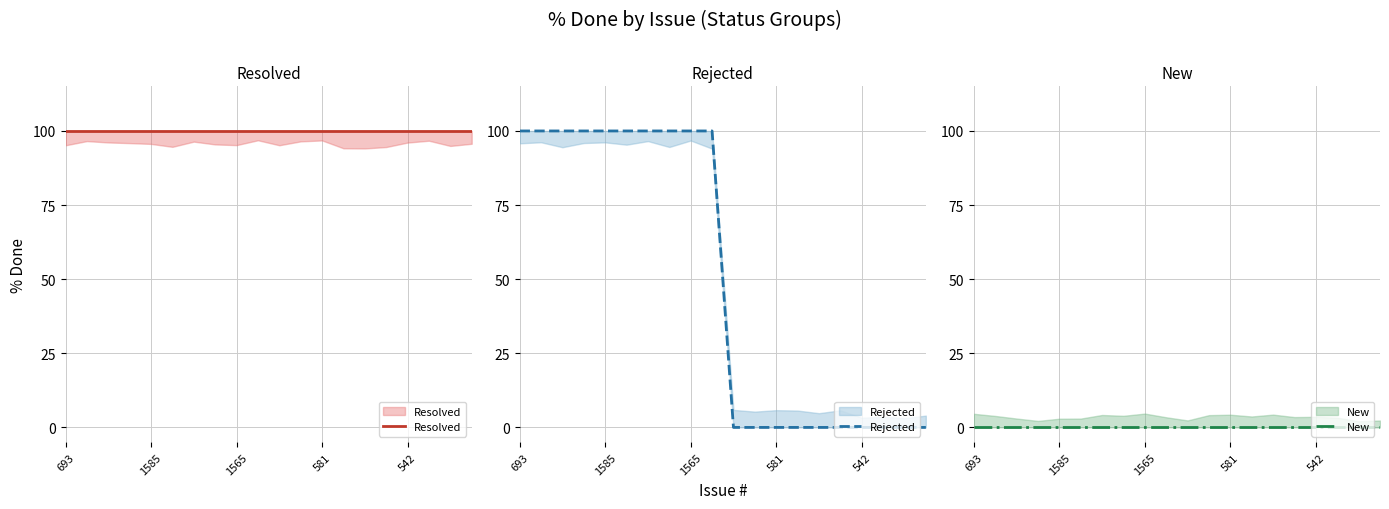

How many lines are shown in the chart?

3